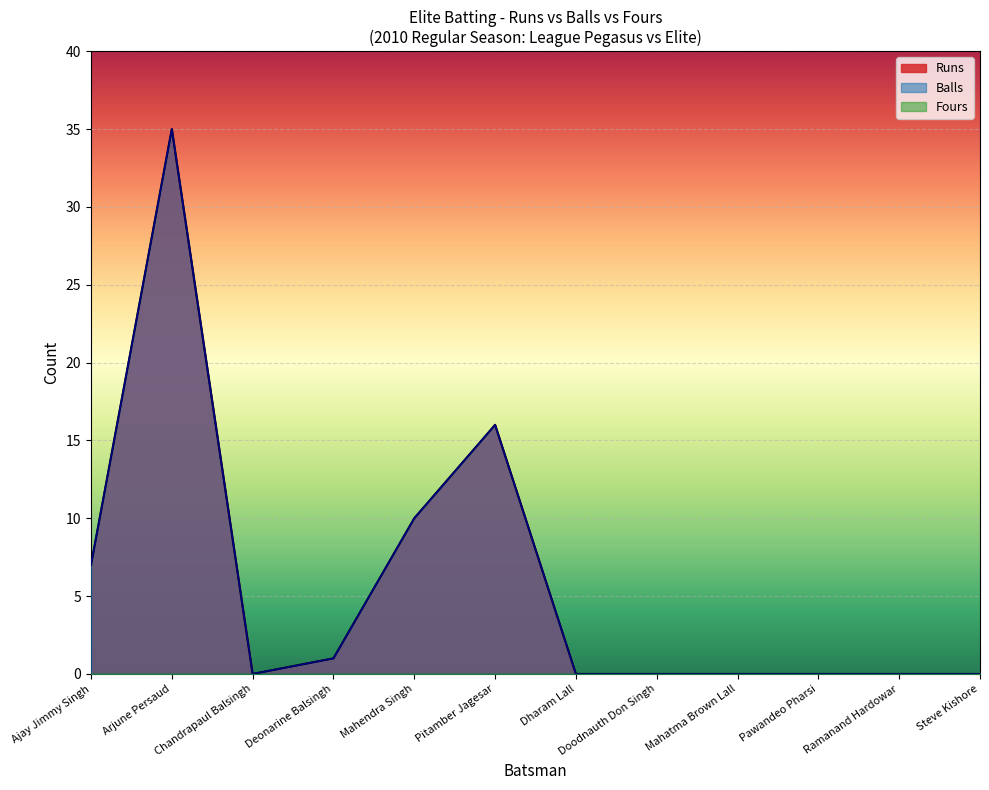

Which category has the highest value in the Runs series?

Arjune Persaud